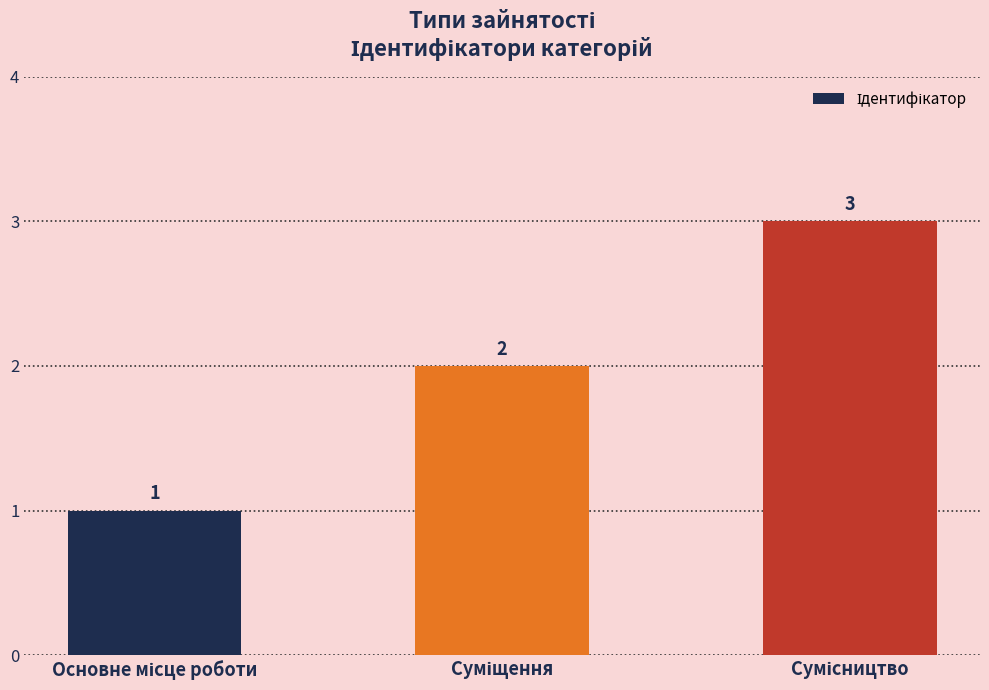

Count the values in the range 1 to 3.

3